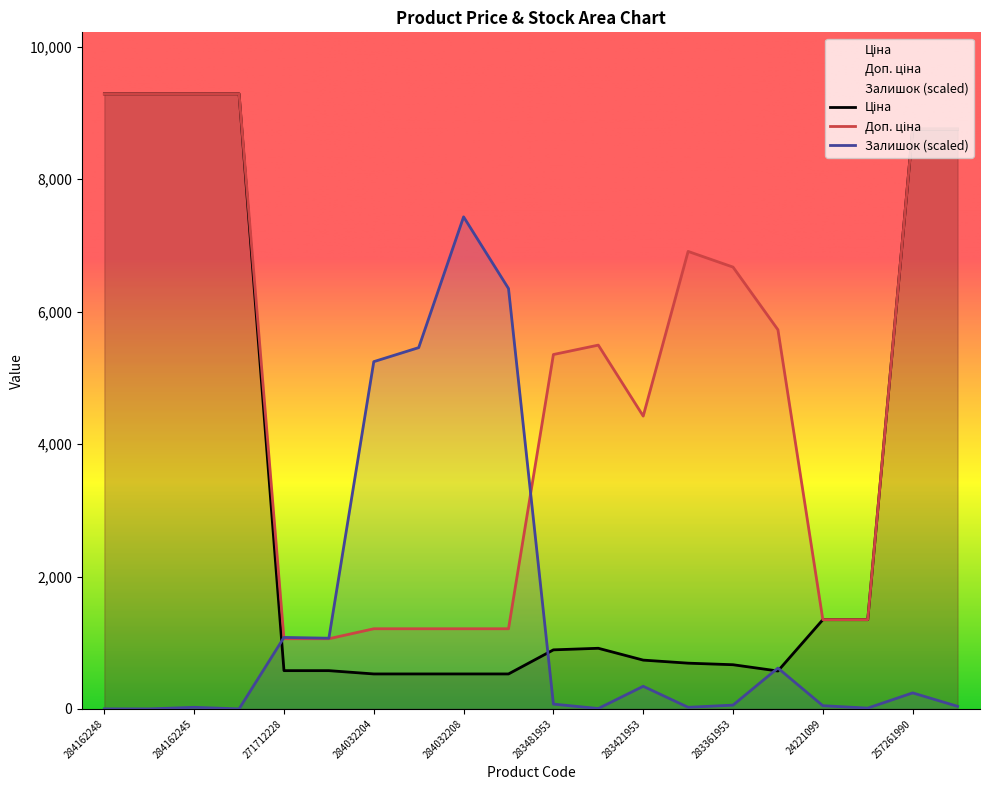

Rank the series by their maximum value, from lowest to highest.

Залишок, Ціна, Доп. ціна